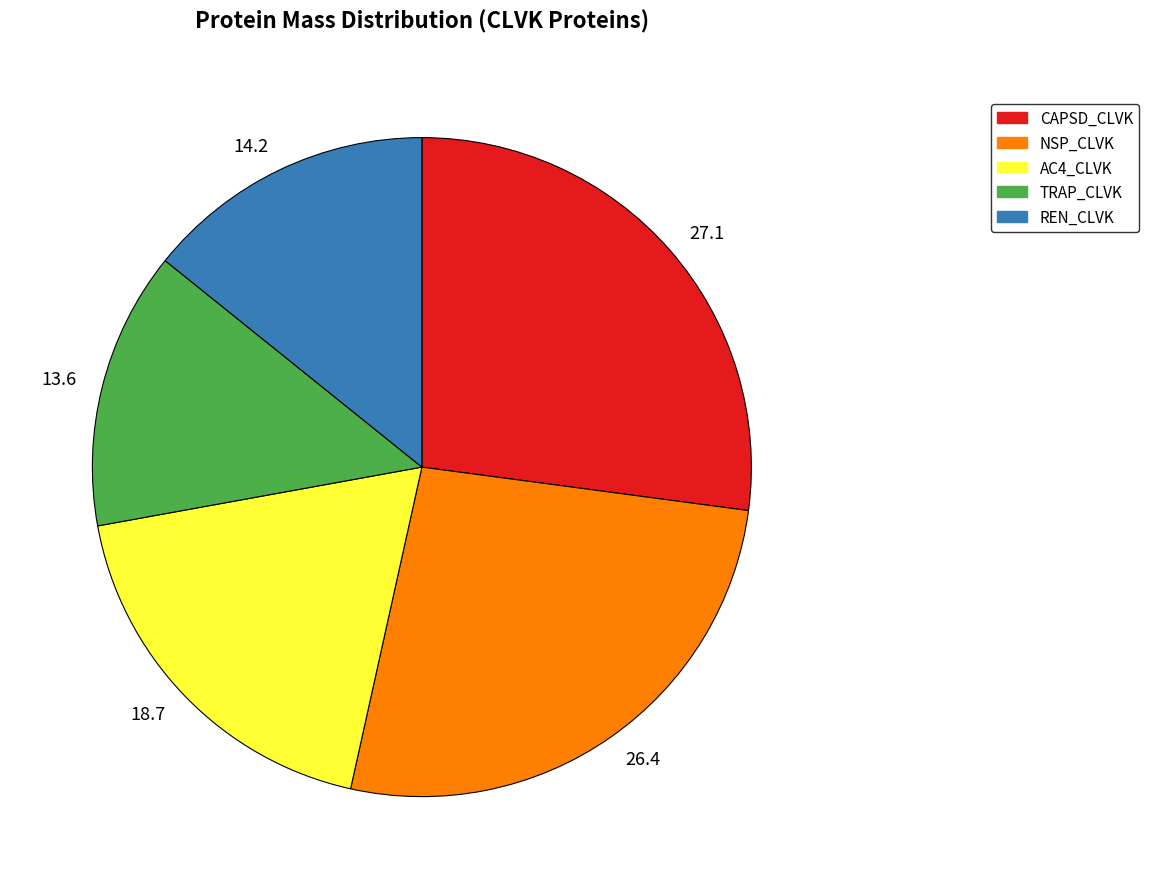

Is it true that 27.1 is 19% of the pie?

False